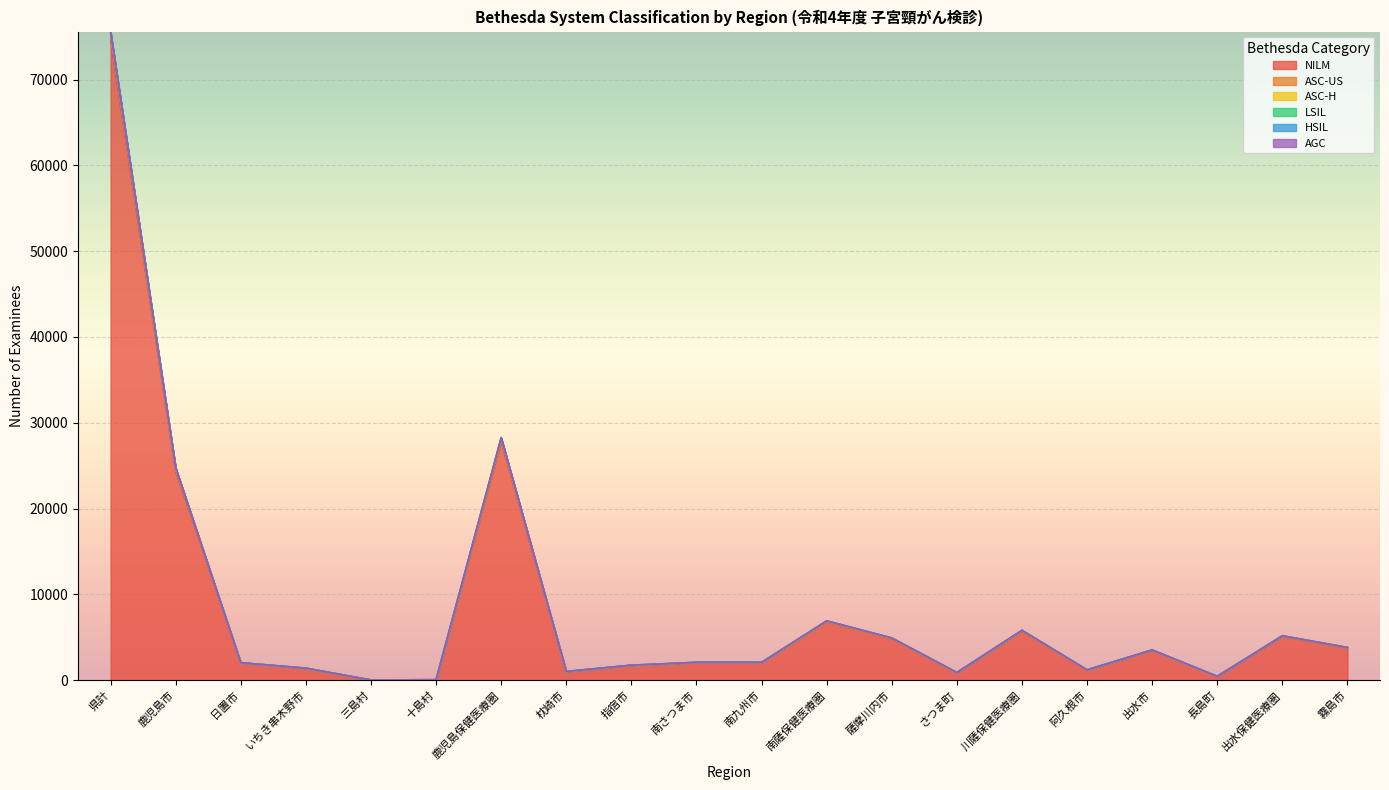

Is the value of HSIL at 霧島市 greater than the value of ASC-US at 南九州市?

Yes